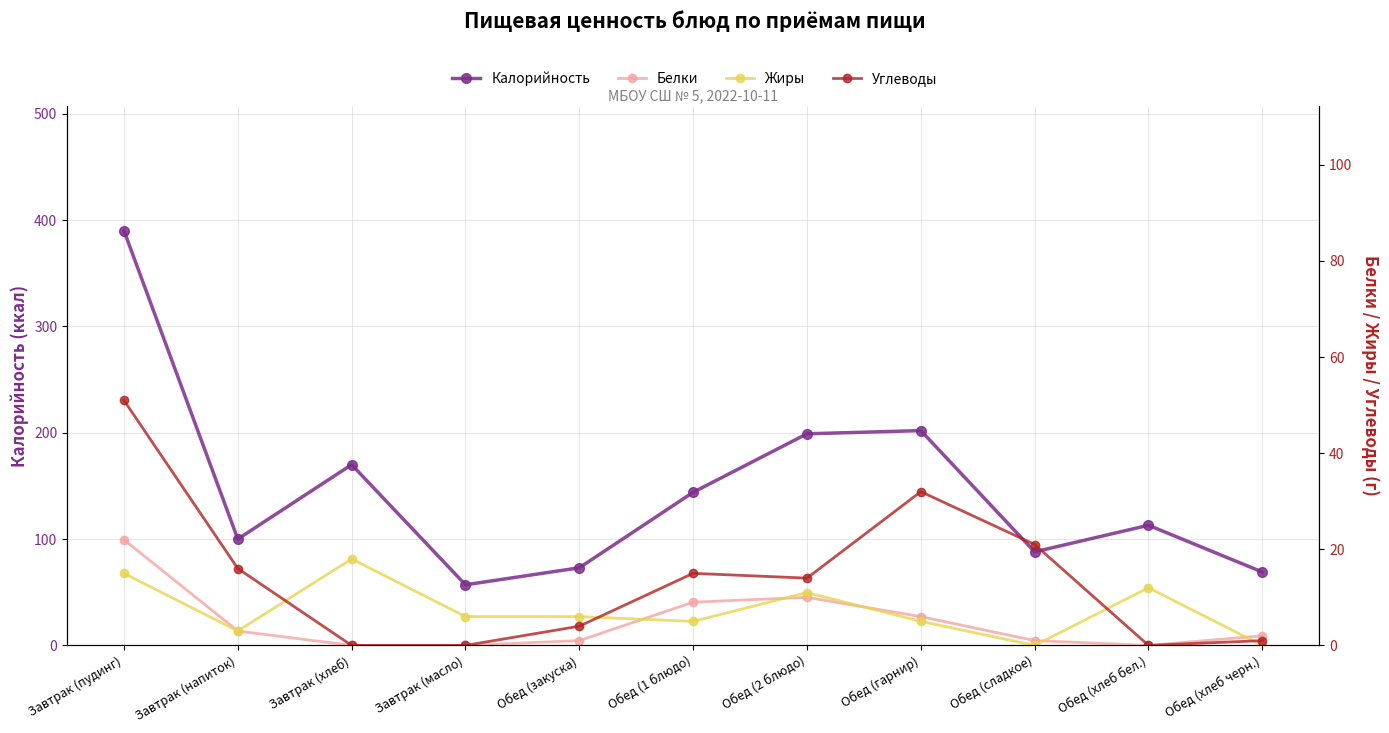

True or false: Калорийность and Белки cross at least once.

False